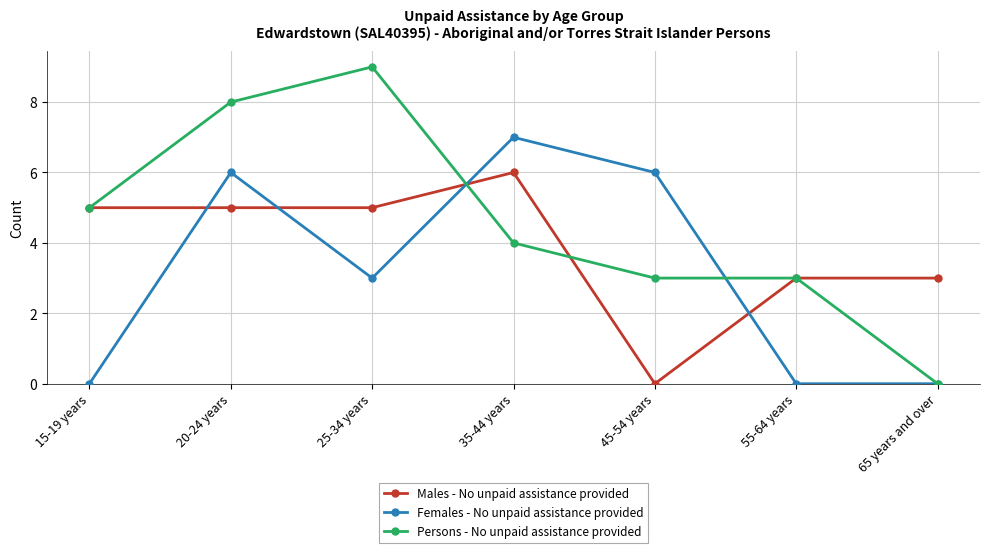

Rank the series at 35-44 years from highest to lowest value.

Females - No unpaid assistance provided, Males - No unpaid assistance provided, Persons - No unpaid assistance provided